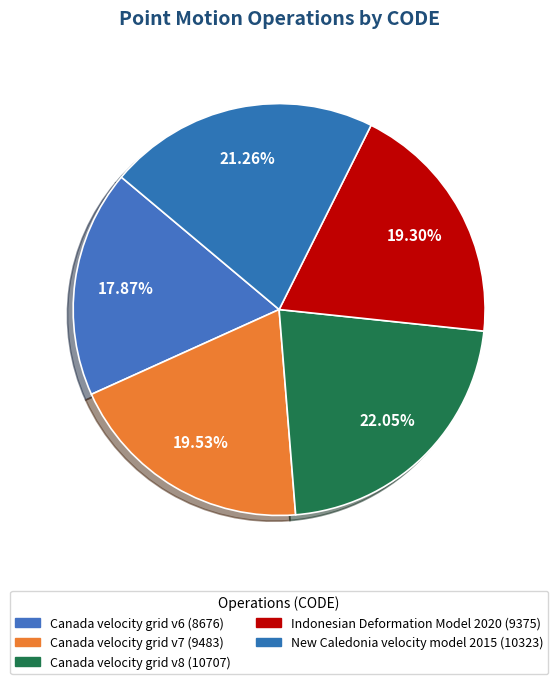

Which has a higher value, Indonesian Deformation Model 2020 or Canada velocity grid v8?

Canada velocity grid v8